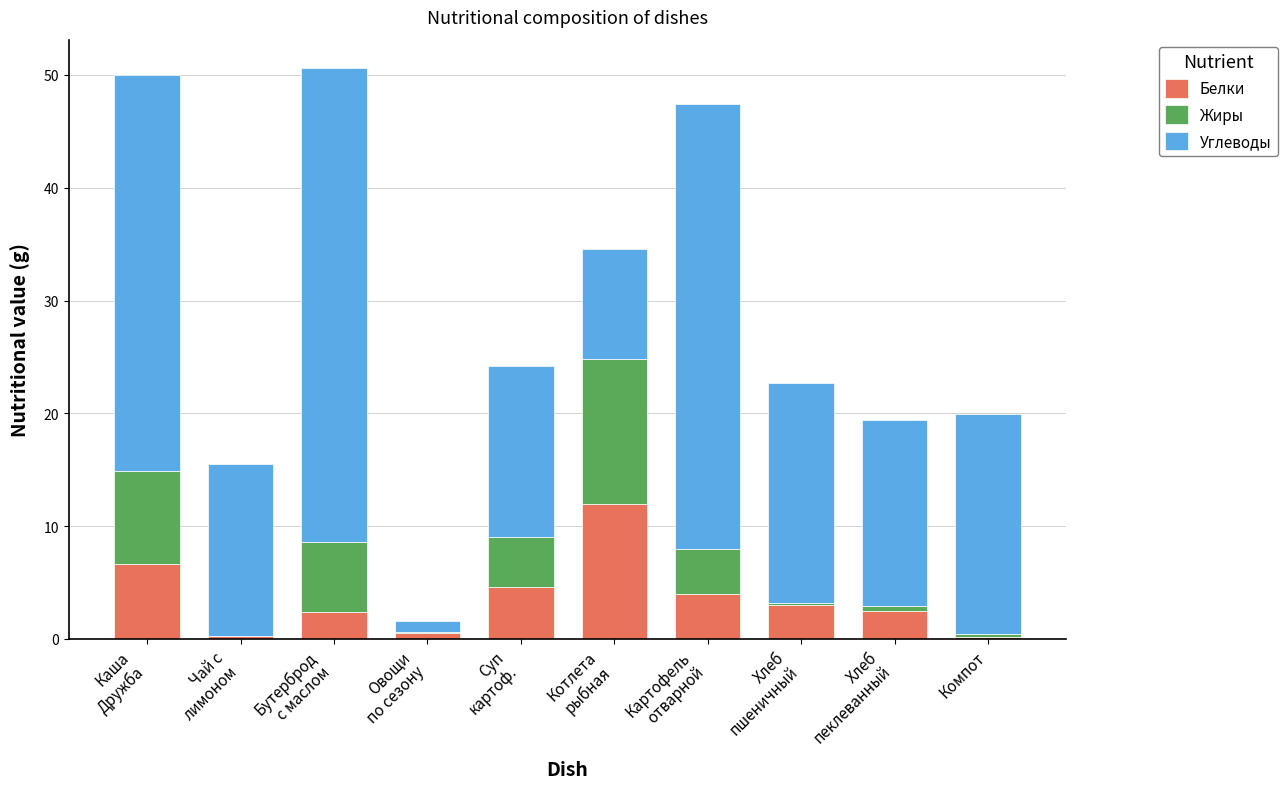

How many distinct data groups are displayed?

3